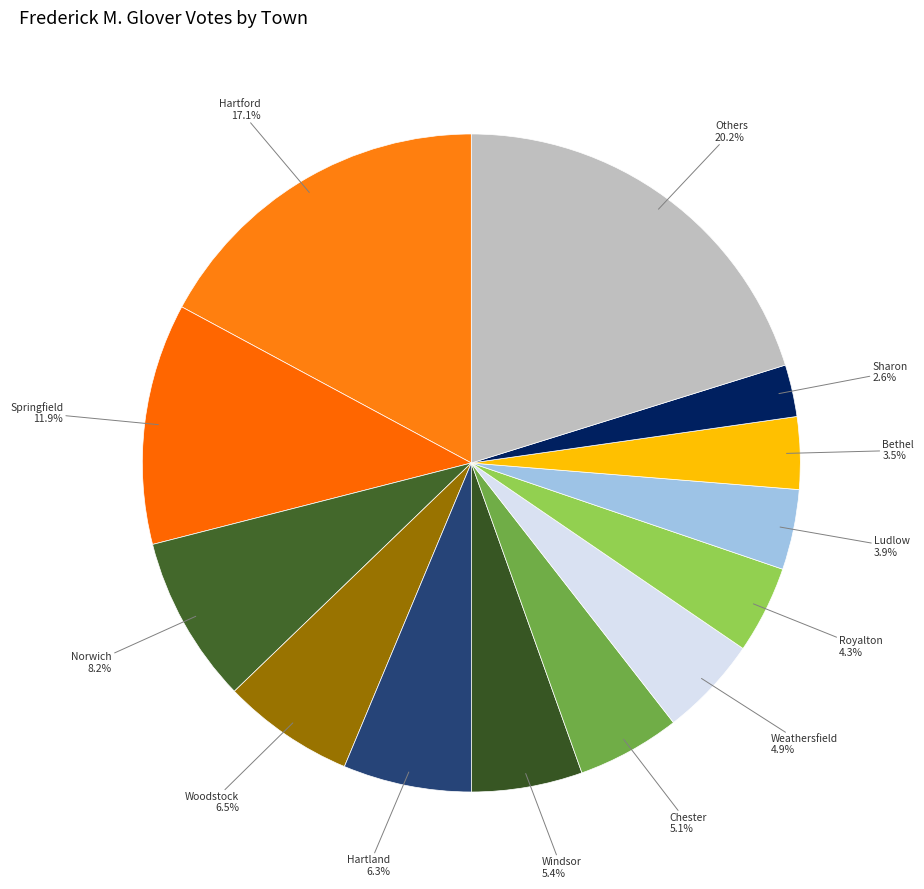

Is there a majority slice in this chart?

No